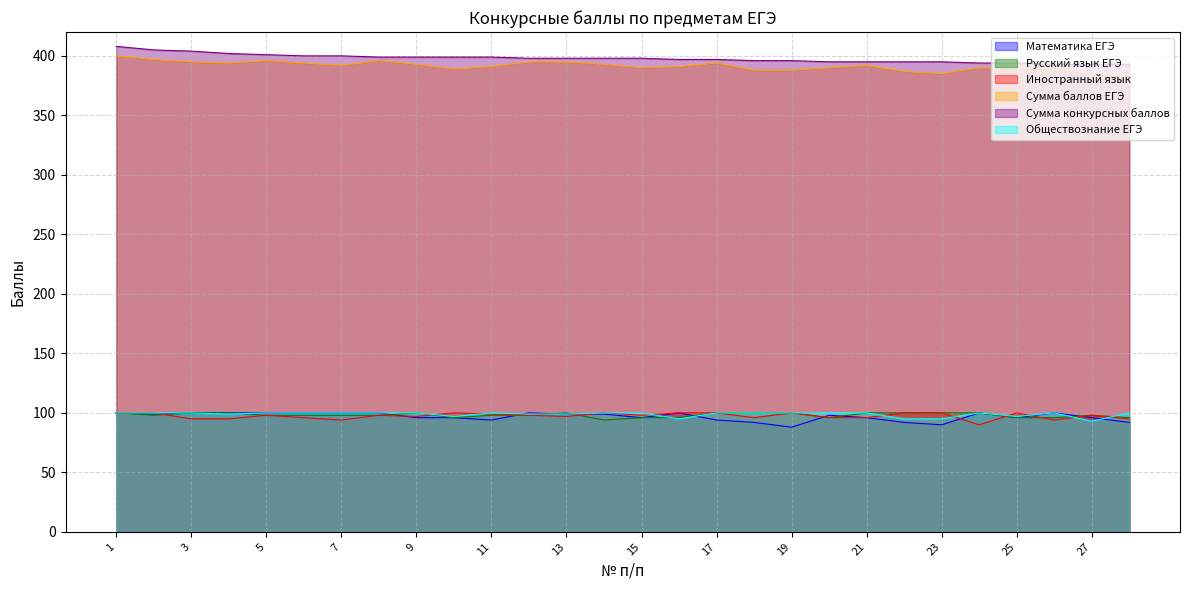

Reading left to right, list all the values displayed in this chart.

Математика ЕГЭ: 1=100	2=99	3=100	4=100	5=100	6=100	7=100	8=100	9=96	10=96	11=94	12=100	13=99	14=99	15=96	16=100	17=94	18=92	19=88	20=98	21=96	22=92	23=90	24=100	25=96	26=100	27=96	28=92
Русский язык ЕГЭ: 1=100	2=98	3=100	4=100	5=98	6=98	7=98	8=98	9=100	10=96	11=98	12=98	13=100	14=94	15=96	16=96	17=100	18=100	19=100	20=96	21=100	22=100	23=100	24=100	25=96	26=96	27=98	28=96
Иностранный язык: 1=100	2=100	3=95	4=95	5=98	6=96	7=94	8=98	9=97	10=100	11=99	12=98	13=97	14=100	15=98	16=100	17=100	18=96	19=100	20=96	21=96	22=100	23=100	24=90	25=100	26=94	27=98	28=95
Сумма баллов ЕГЭ: 1=400	2=397	3=395	4=394	5=396	6=394	7=392	8=396	9=393	10=389	11=391	12=395	13=395	14=393	15=390	16=391	17=394	18=388	19=388	20=390	21=392	22=387	23=385	24=390	25=389	26=390	27=385	28=383
Сумма конкурсных баллов: 1=408	2=405	3=404	4=402	5=401	6=400	7=400	8=399	9=399	10=399	11=399	12=398	13=398	14=398	15=398	16=397	17=397	18=396	19=396	20=395	21=395	22=395	23=395	24=394	25=394	26=393	27=393	28=393
Обществознание ЕГЭ: 1=100	2=100	3=100	4=99	5=100	6=100	7=100	8=100	9=100	10=97	11=100	12=99	13=99	14=100	15=100	16=95	17=100	18=100	19=100	20=100	21=100	22=95	23=95	24=100	25=97	26=100	27=93	28=100